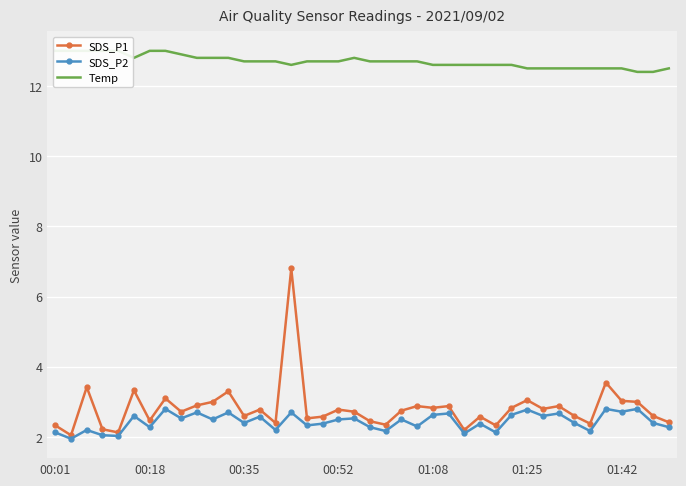

Which series has the largest range (max minus min)?

SDS_P1